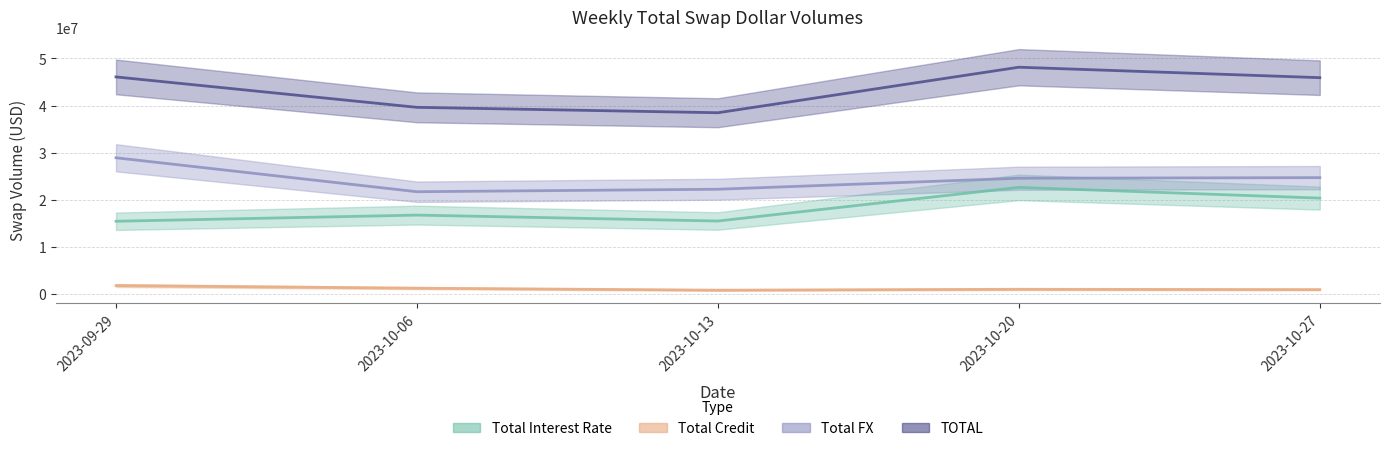

Is it true that Total Interest Rate equals 22433881 at 2023-09-29?

False